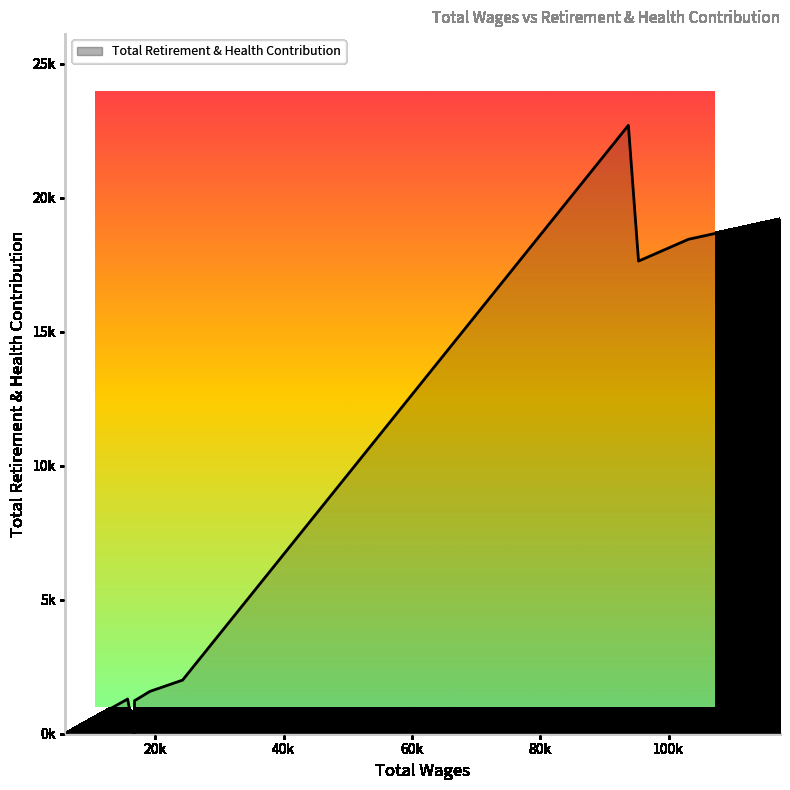

Is this an area chart (filled region under the line)?

Yes